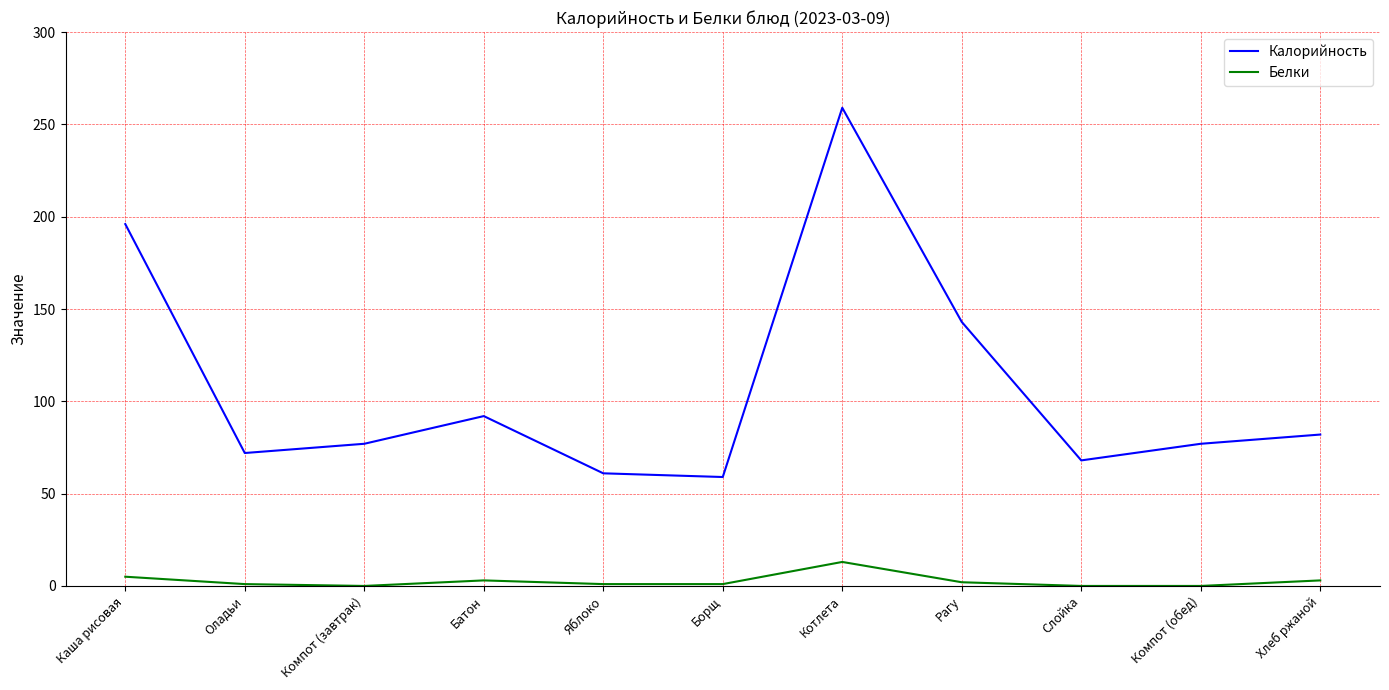

Is this an area chart (filled region under the line)?

No